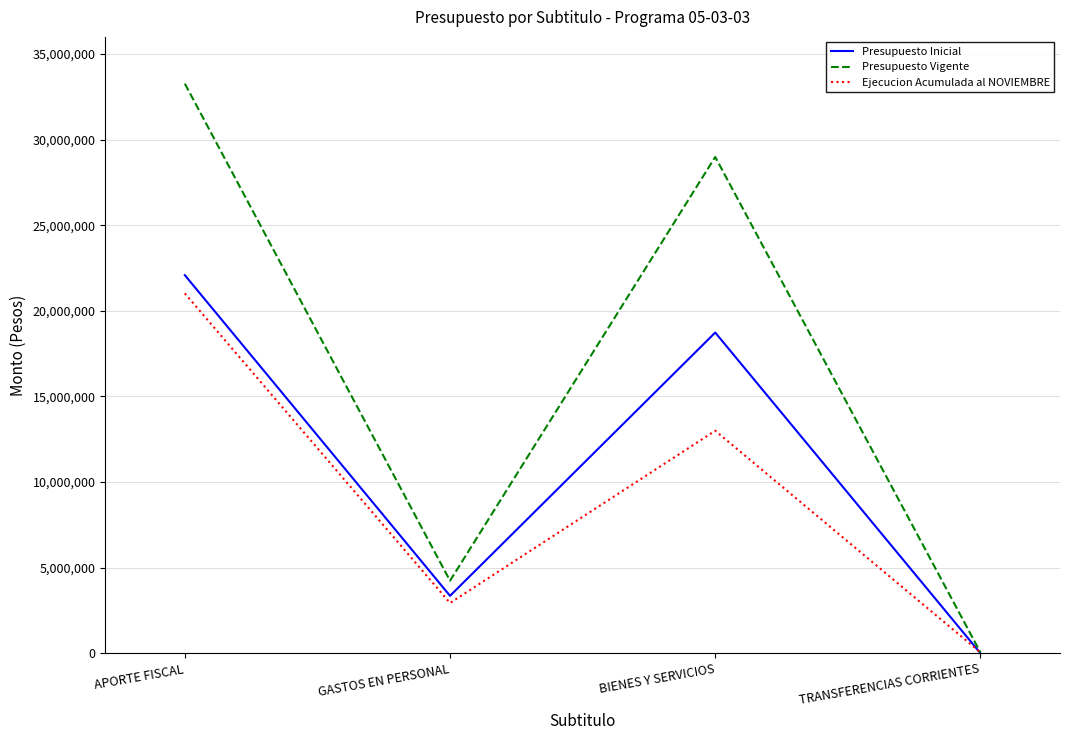

Which series has the widest spread of values?

Presupuesto Vigente